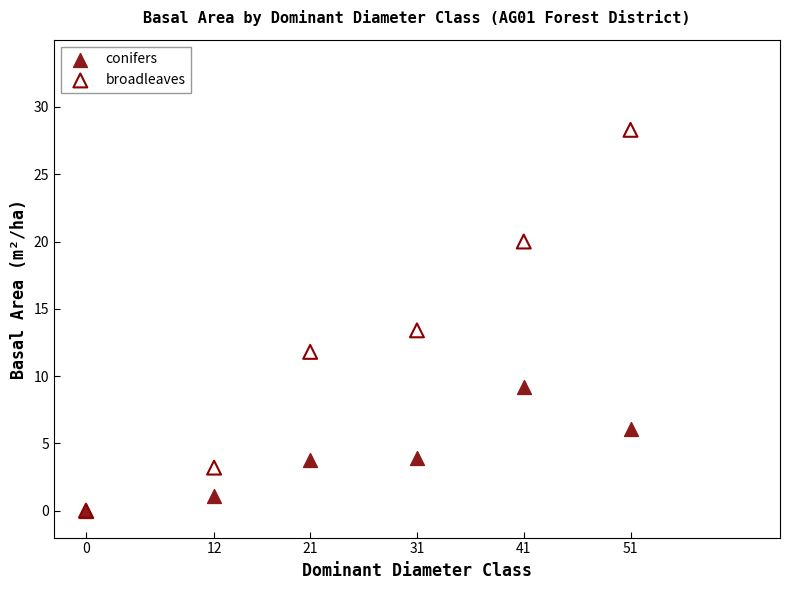

Across all series, what Y value is closest to 14?

13.4